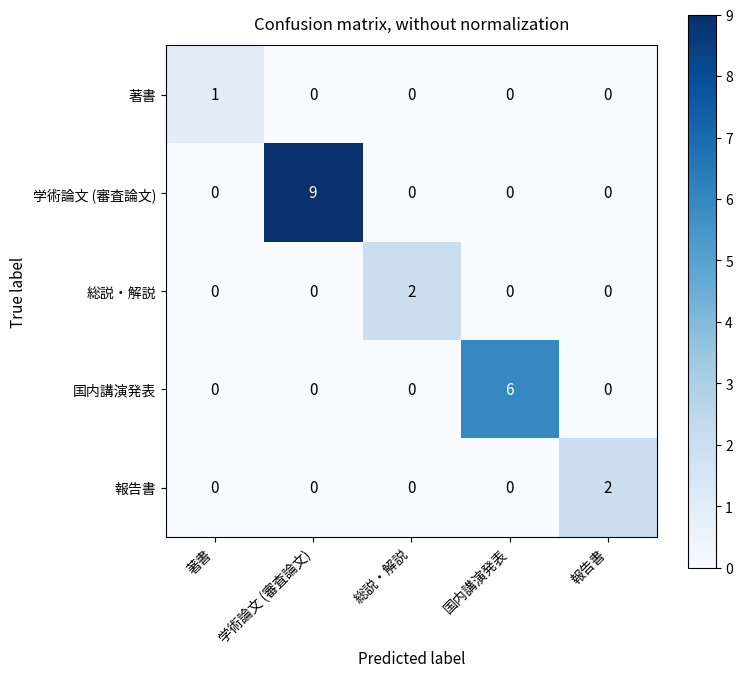

Count the 学術論文 (審査論文) values in the range 0 to 1.

4